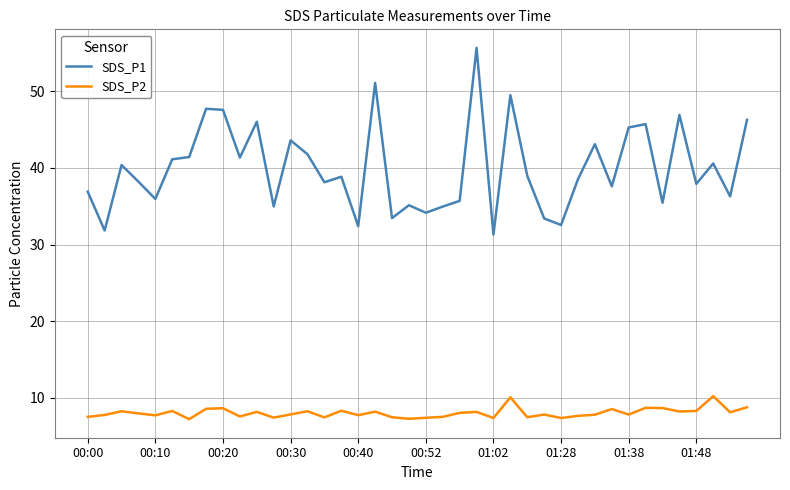

Is this an area chart (filled region under the line)?

No